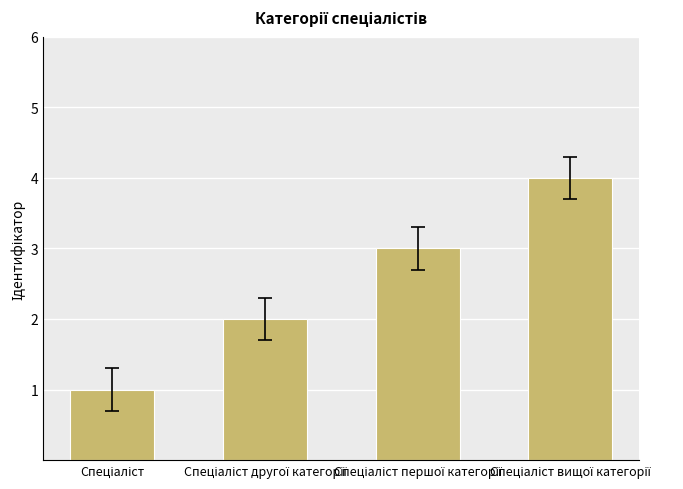

What is the greatest value displayed?

4